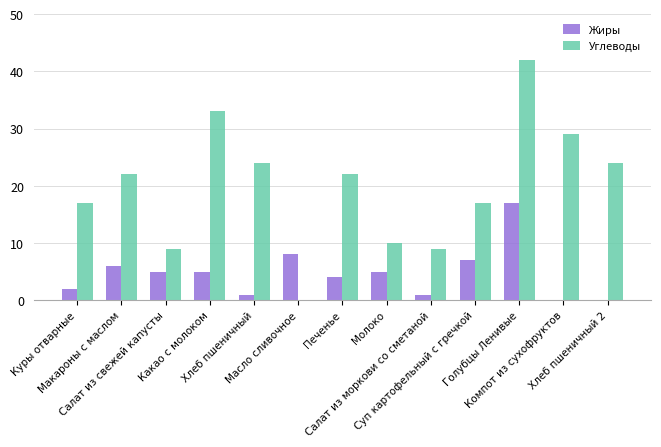

Is the value of Углеводы at Компот из сухофруктов greater than the value of Жиры at Макароны с маслом?

Yes